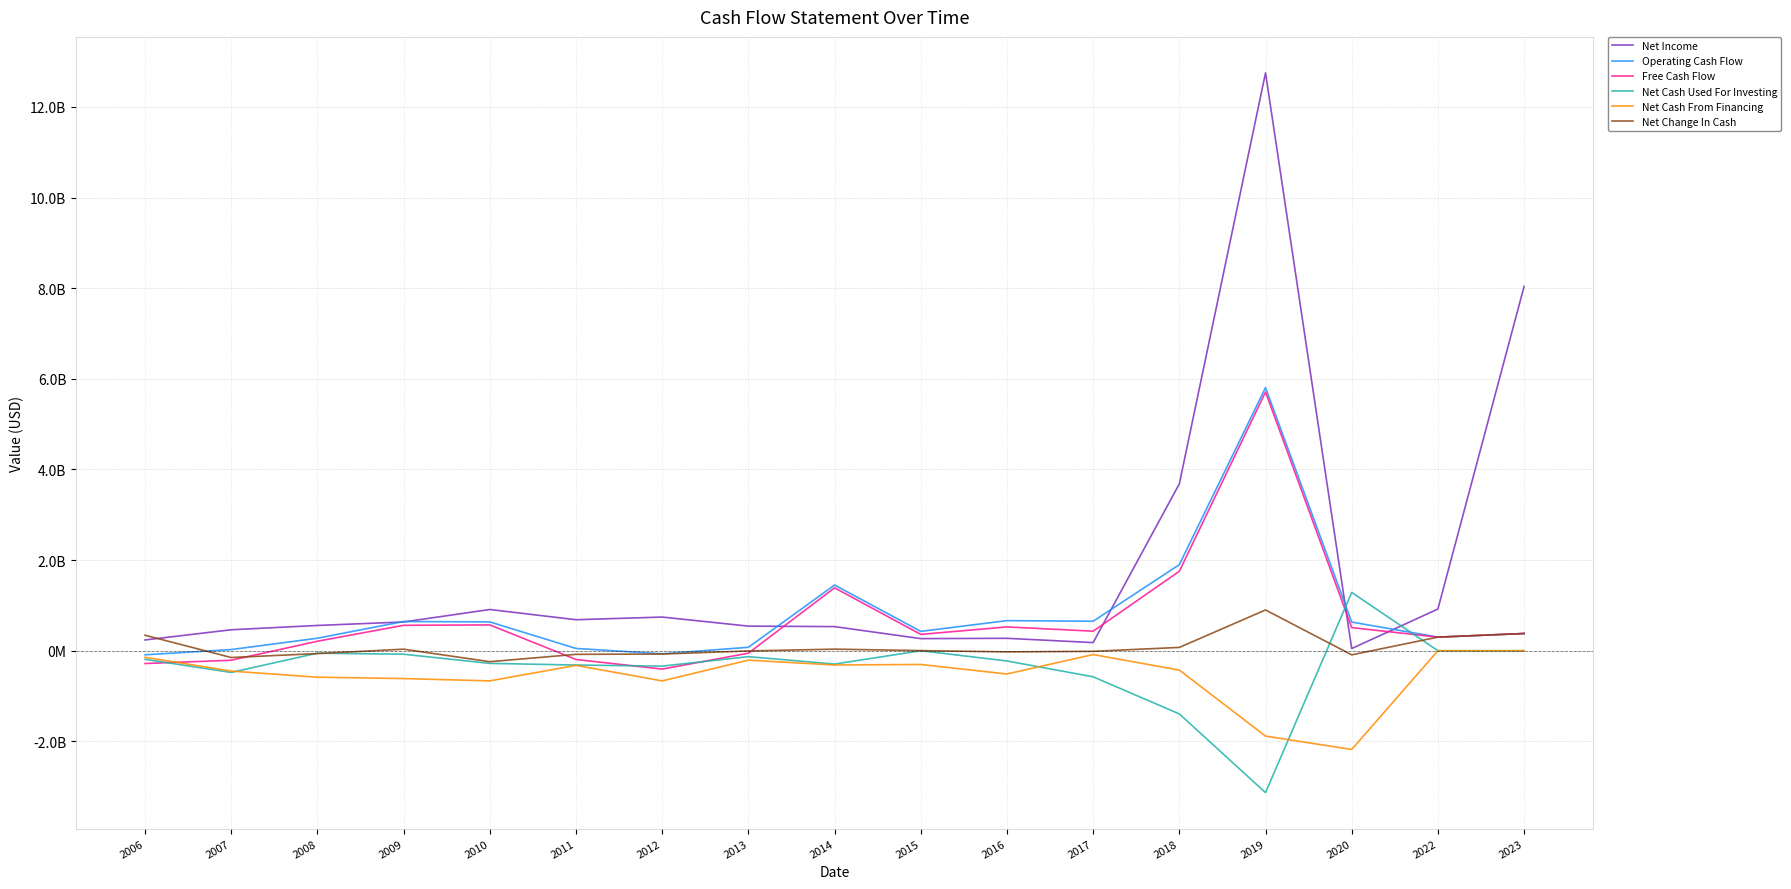

How many interior local valleys does the Net Change In Cash series have?

4